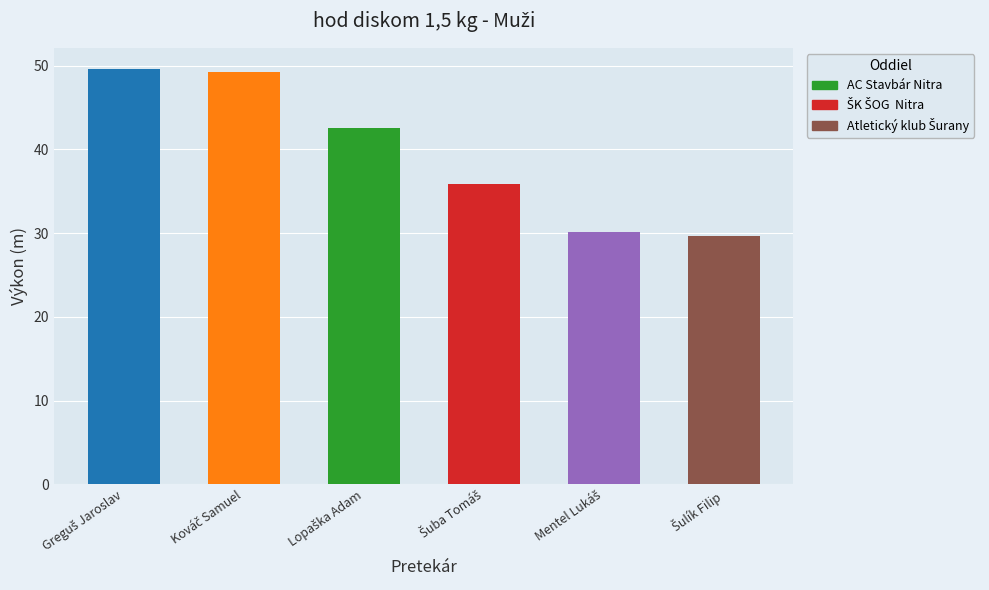

What is the sum of all values?

237.1